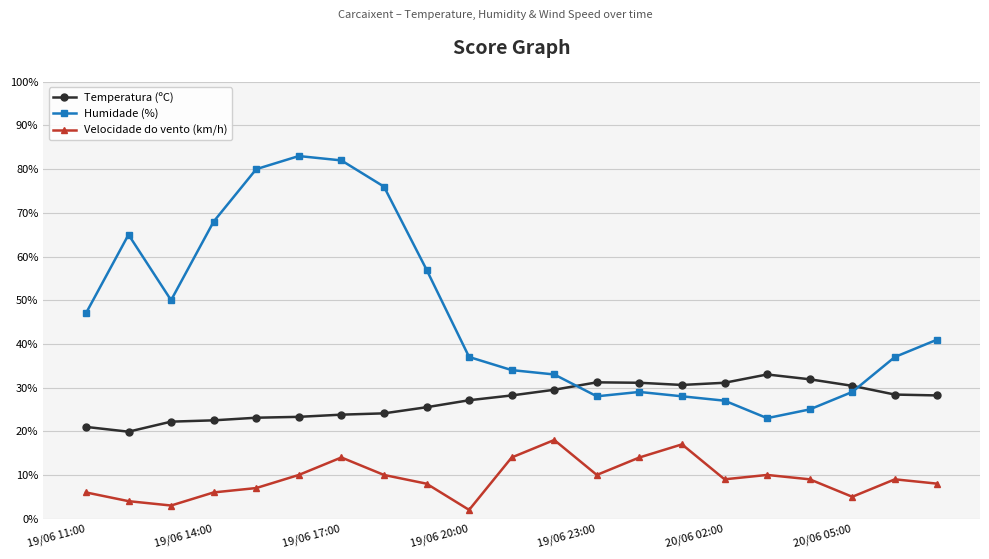

What is the minimum value for Humidade (%)?

23.0